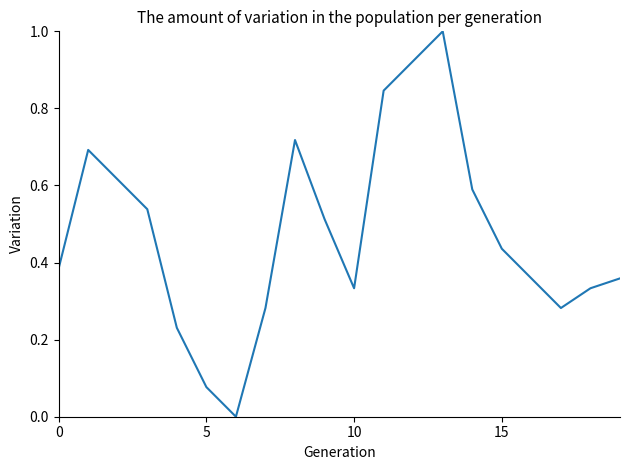

What is the greatest value displayed?

1.0